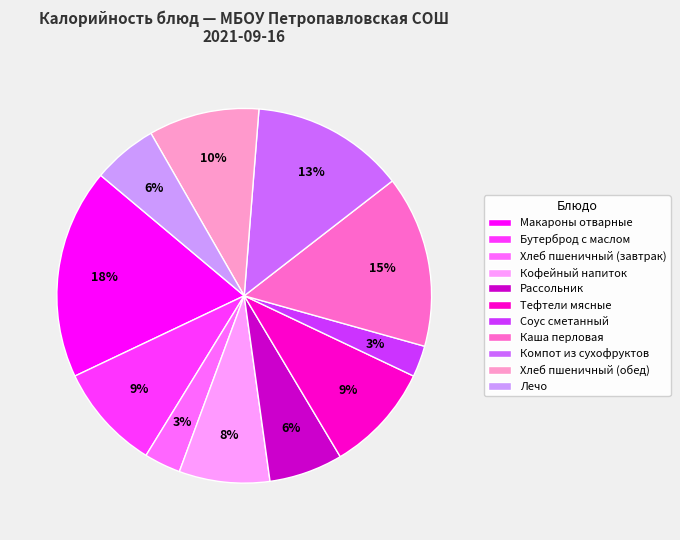

Which slice is the largest?

Макароны отварные